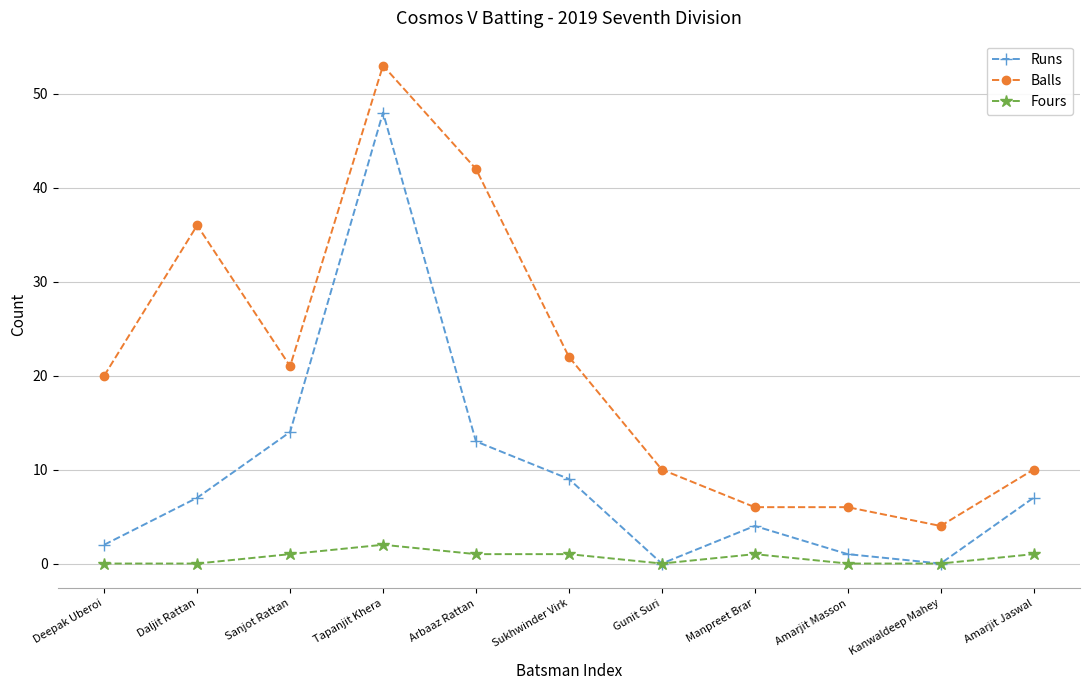

Which series has the widest spread of values?

Balls